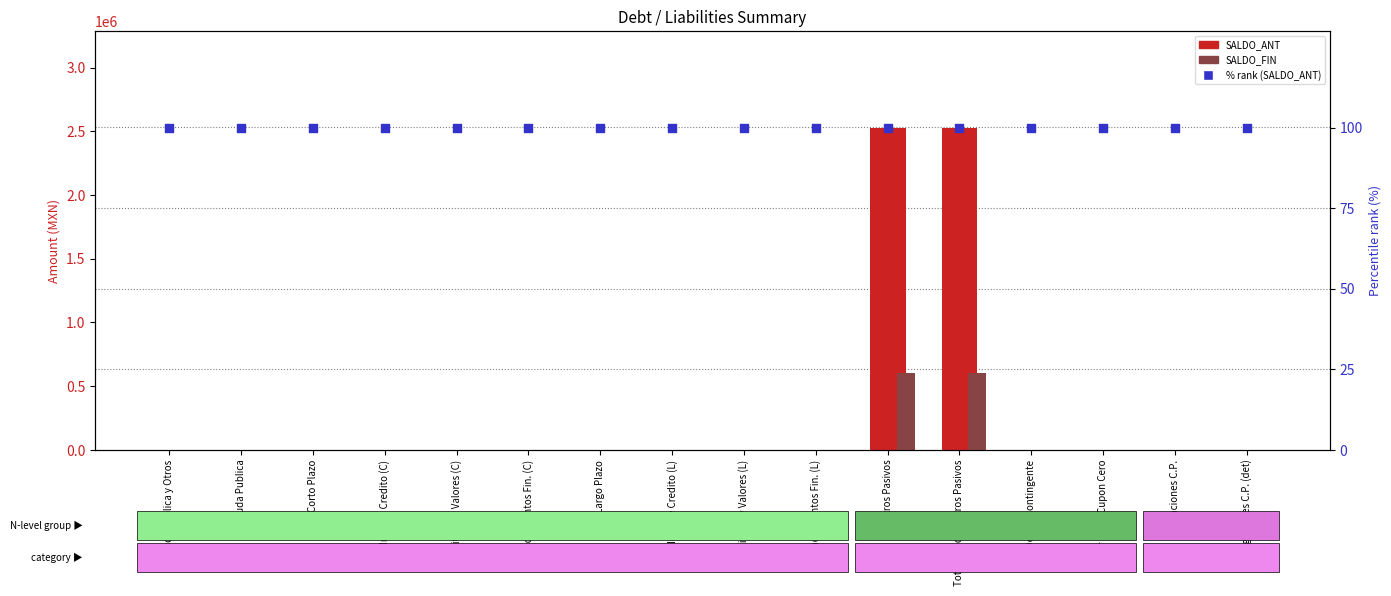

Which series has the largest total across all categories?

SALDO_ANT